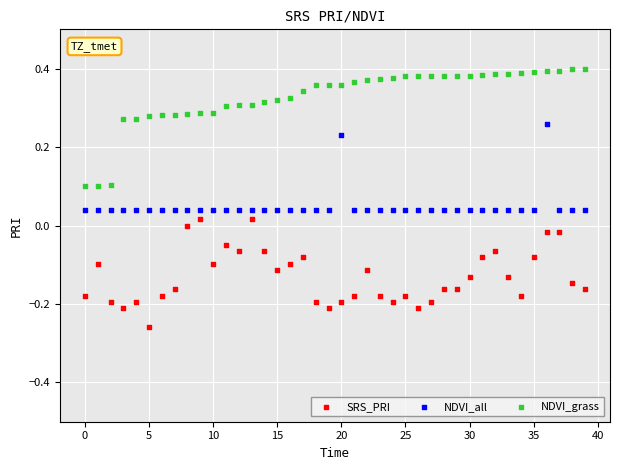

What are all the series names shown in the legend?

SRS_PRI, NDVI_all, NDVI_grass